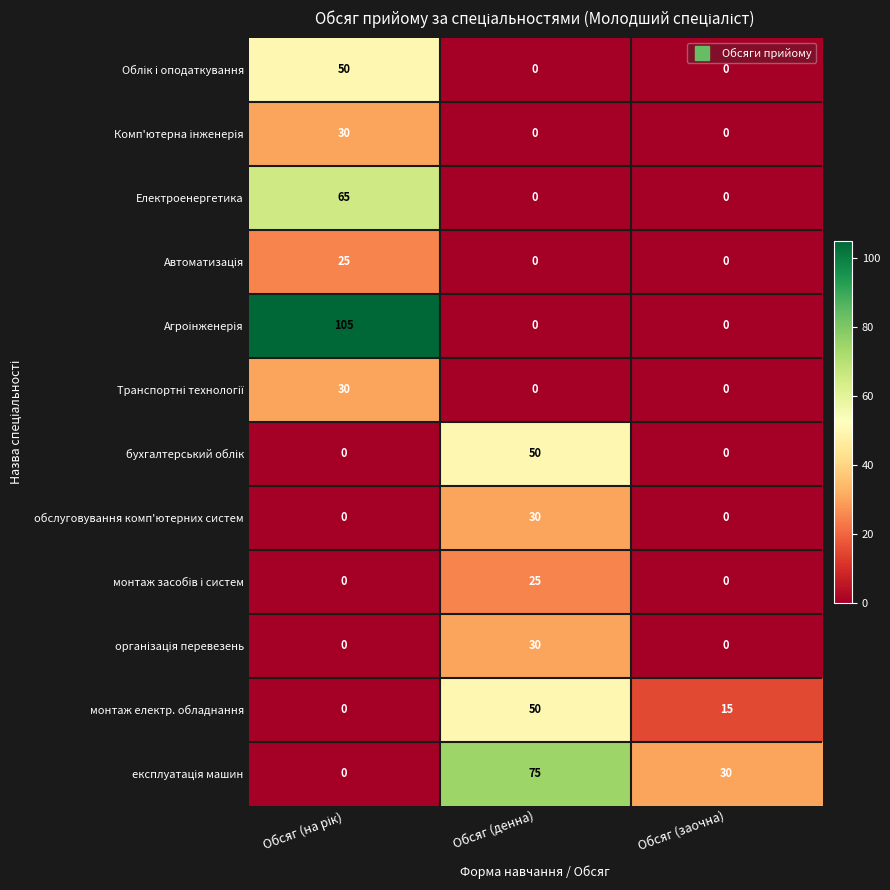

What is the total value across all series at Обсяг (заочна)?

45